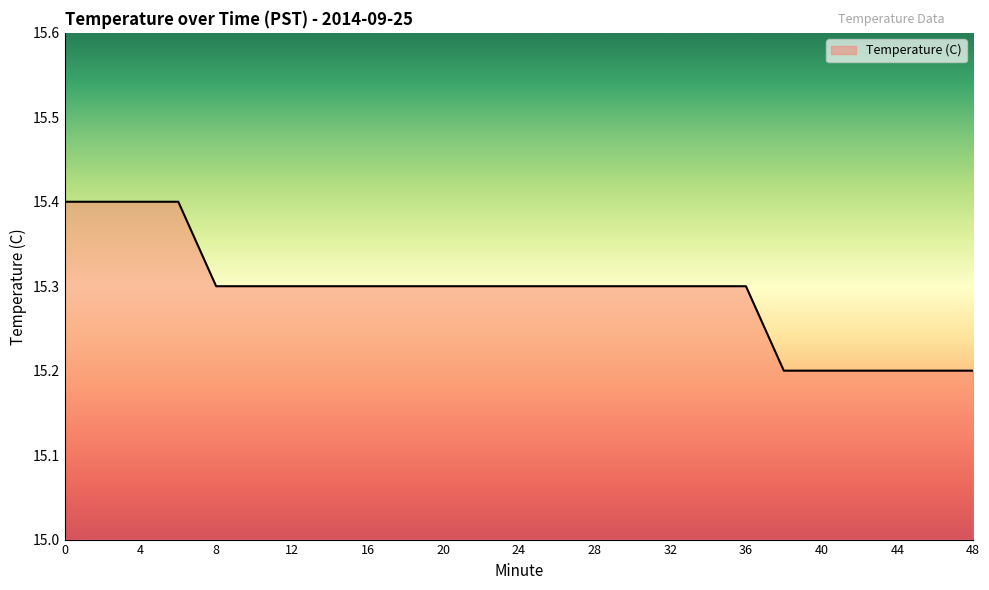

Count the values in the range 15 to 16.

25